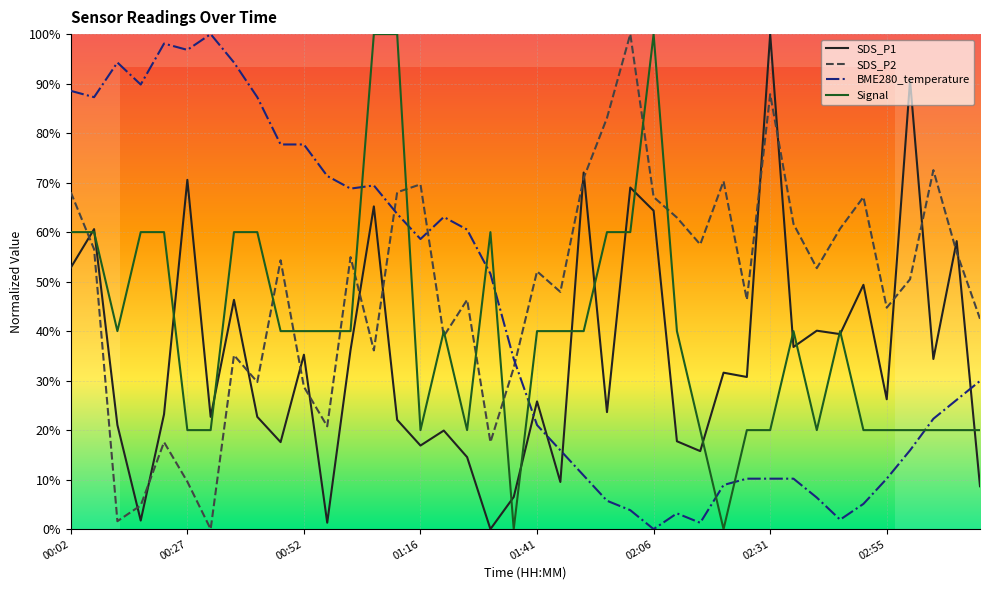

What is the greatest value displayed?

100.0